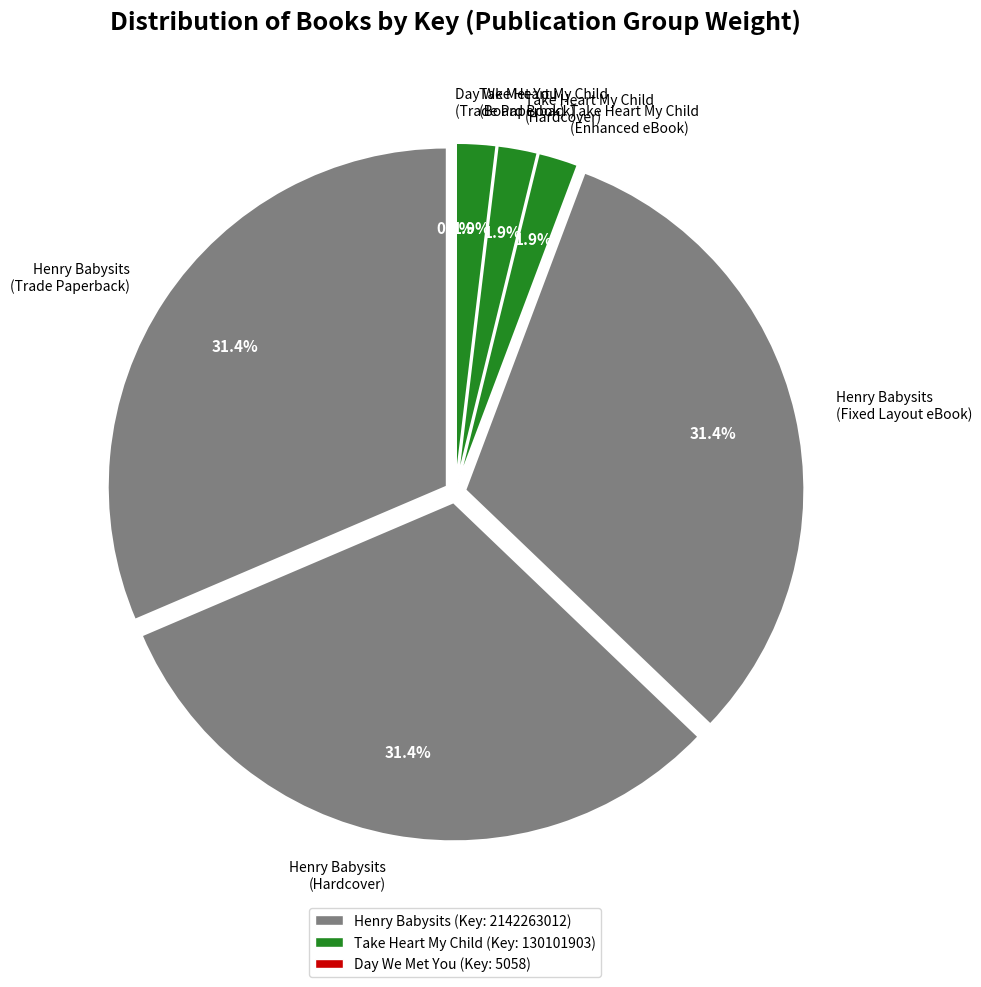

To the nearest percent, what is the combined percentage of Take Heart My Child (Enhanced eBook) and Day We Met You (Trade Paperback)?

2%